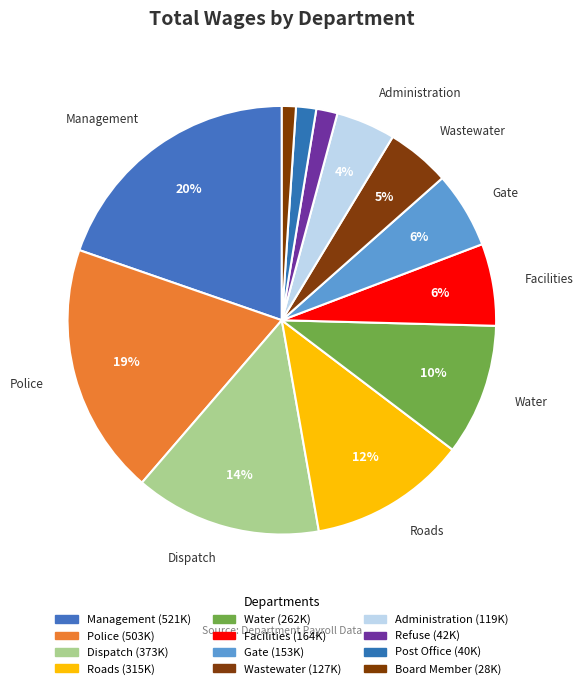

What is the largest slice in the pie chart?

Management